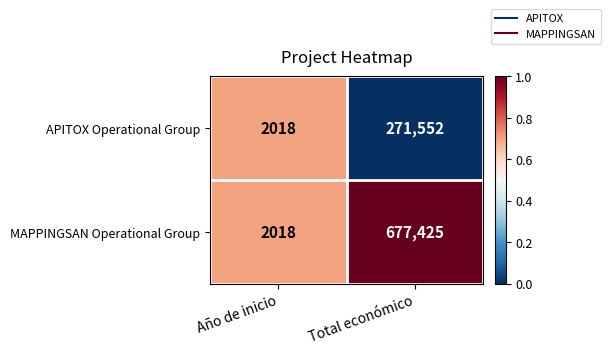

How many data points in APITOX Operational Group are less than 271552?

1